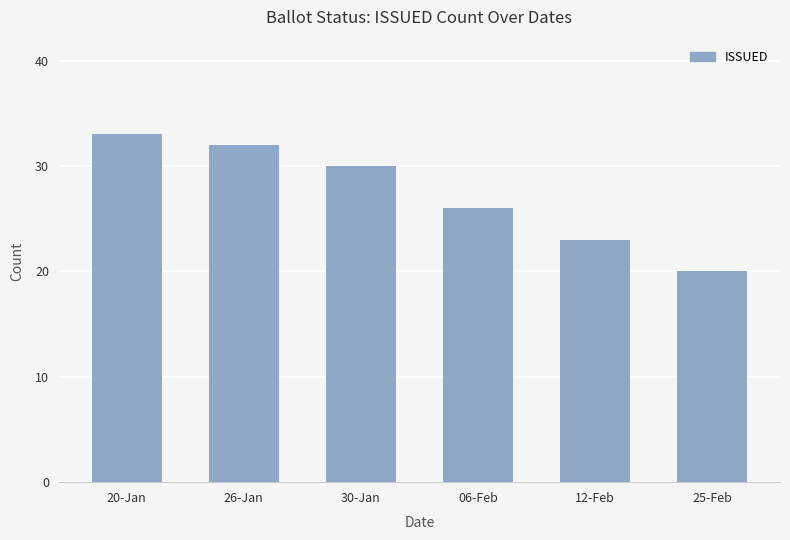

How many data points does each series have?

6